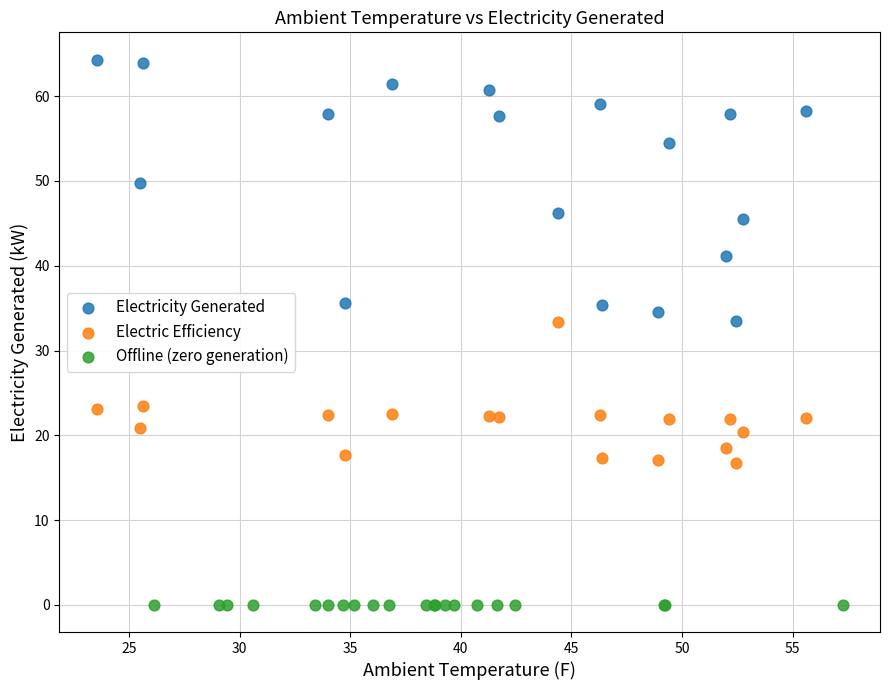

What are all the series names shown in the legend?

Electricity Generated, Electric Efficiency, Offline (zero generation)